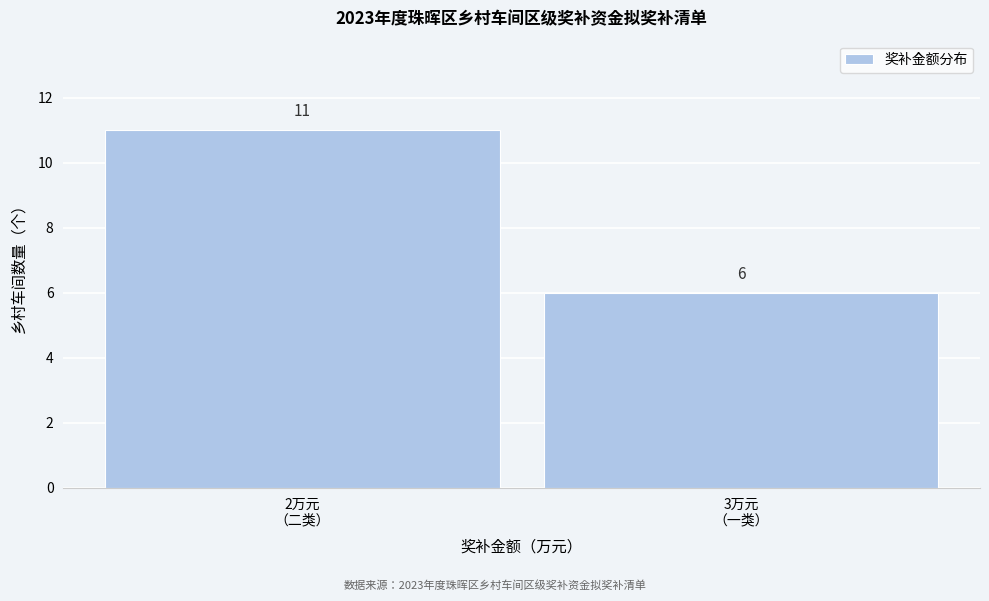

Reading left to right, transcribe all the data shown in this chart.

11	6